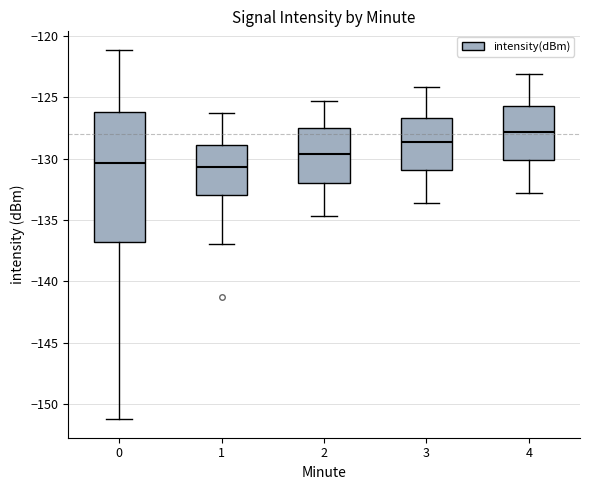

Which box is the tallest, from its lower edge to its upper edge?

0